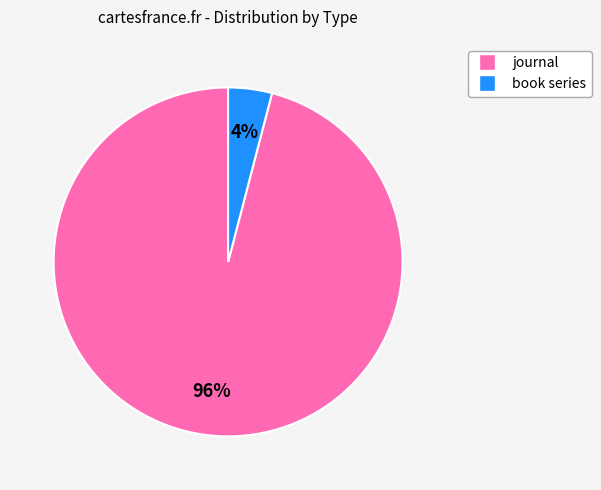

The journal slice represents 96% of the pie. True or false?

True